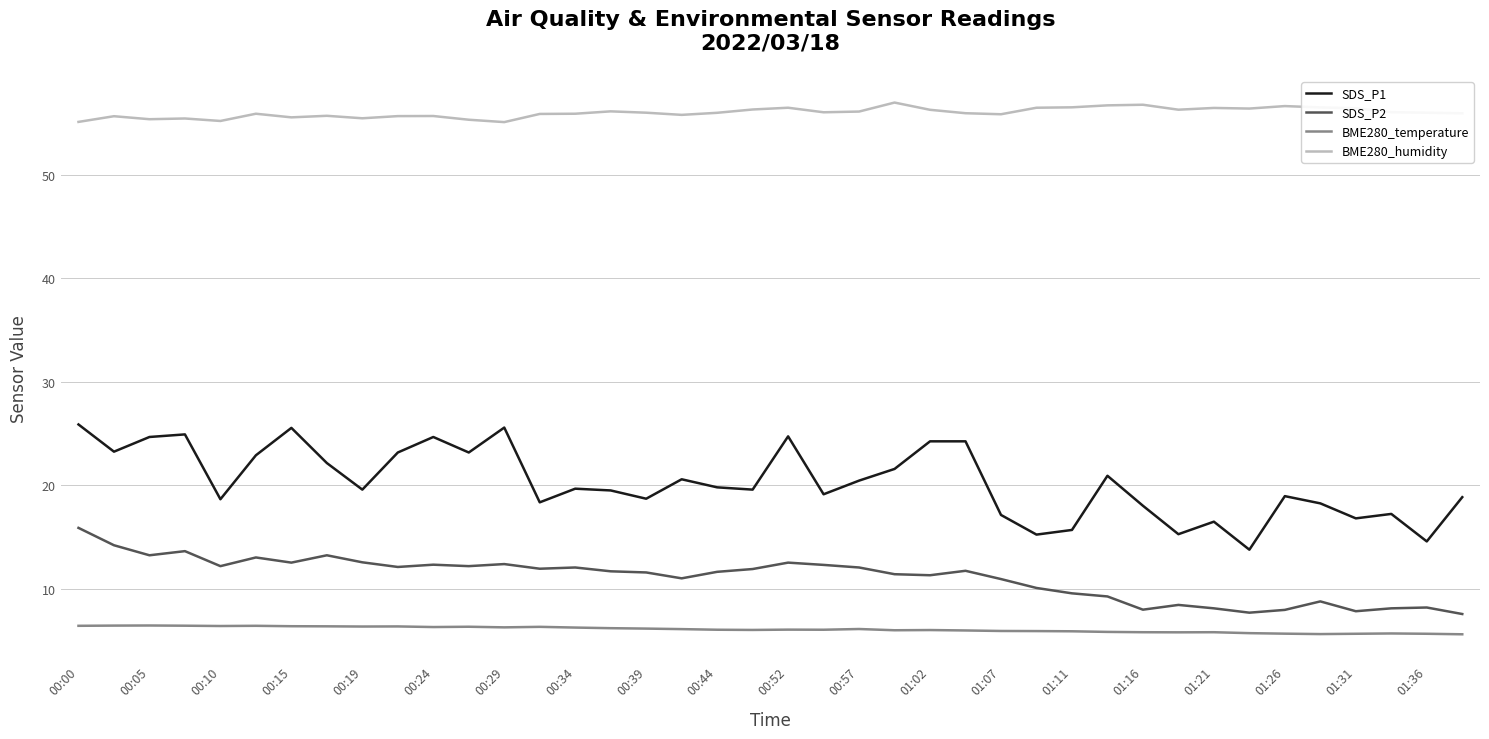

What is the greatest value displayed?

57.0